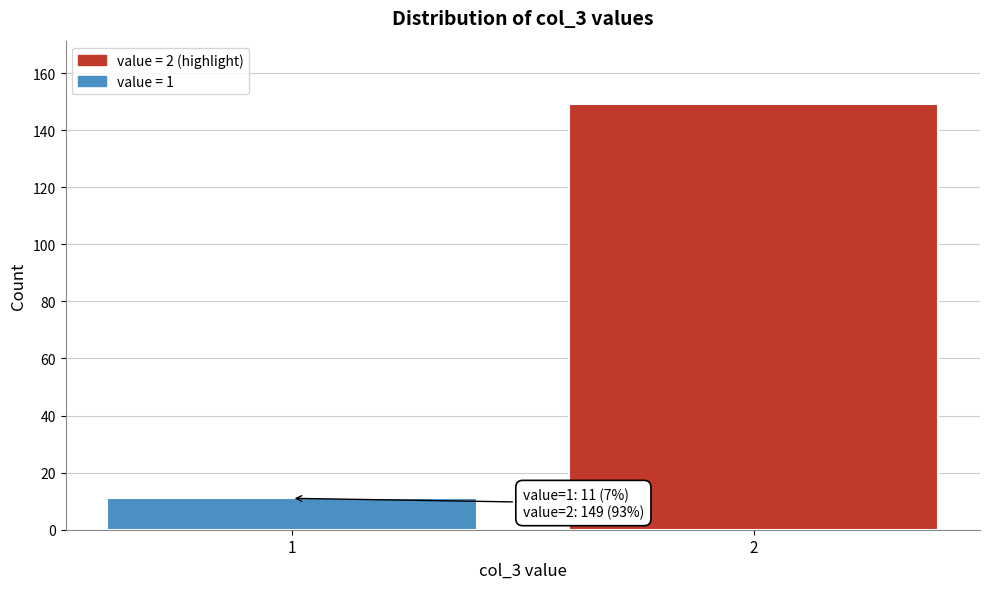

Reading left to right, transcribe all the data shown in this chart.

1=11	2=149